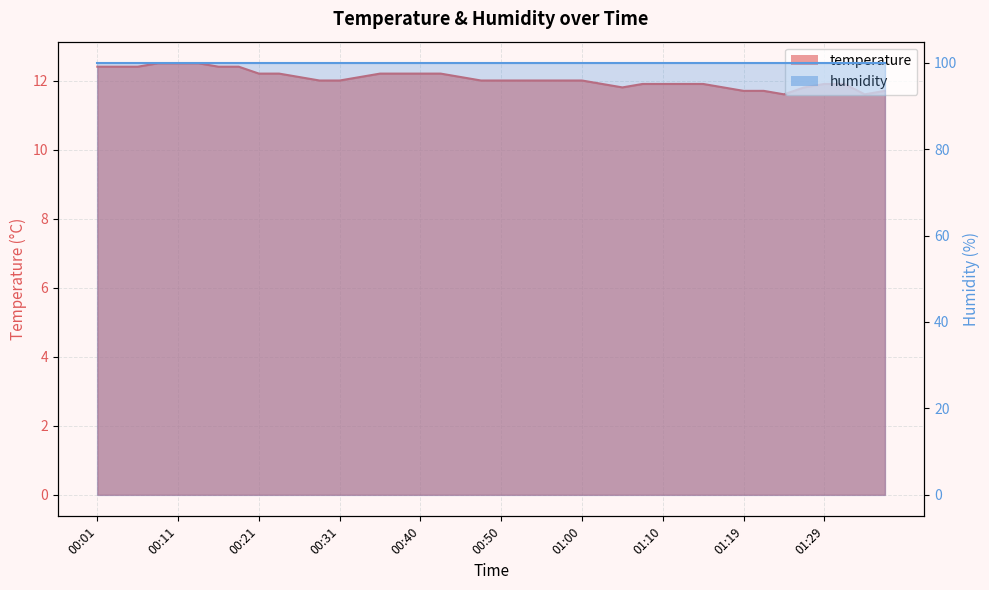

What position from the right is 00:43?

23